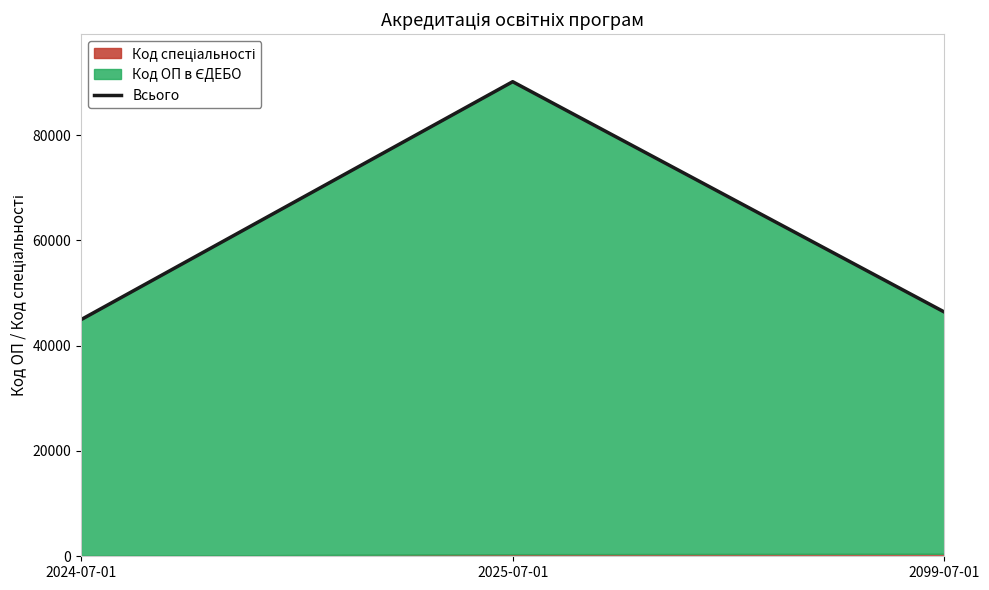

True or false: the data shows 28658 at 2099-07-01.

False